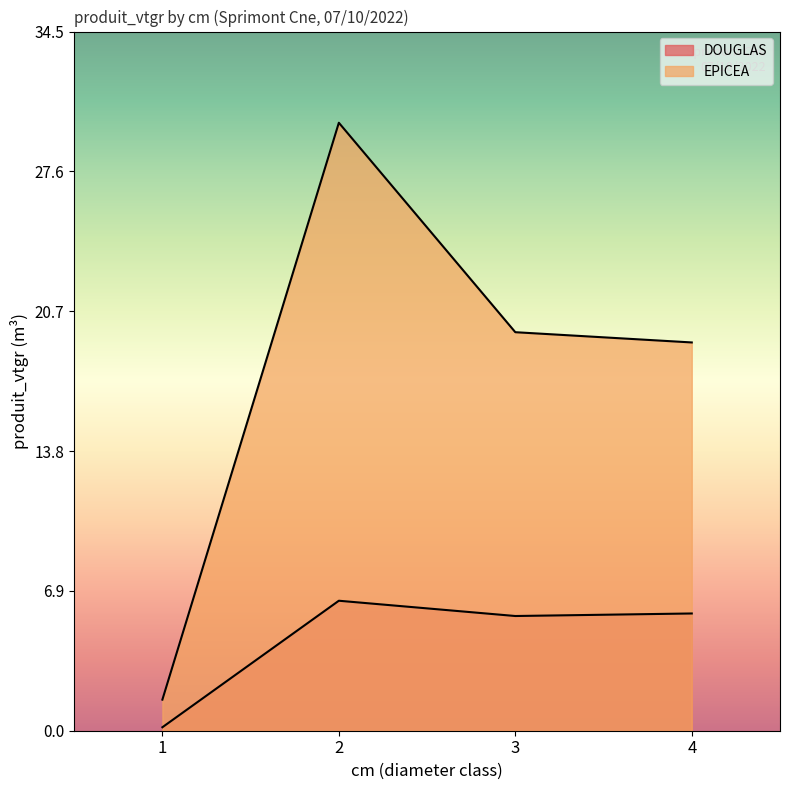

What is the difference between the EPICEA values at 3 and 2?

10.3